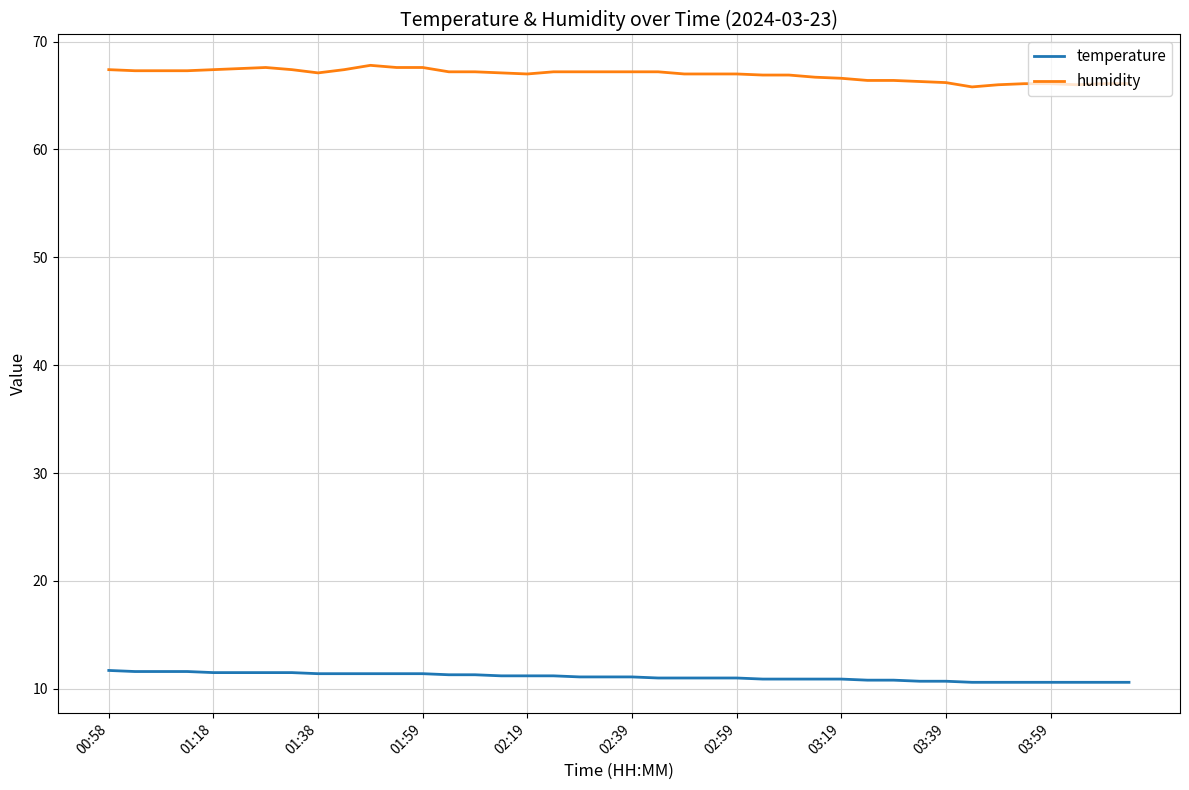

True or false: temperature and humidity intersect in this chart.

False